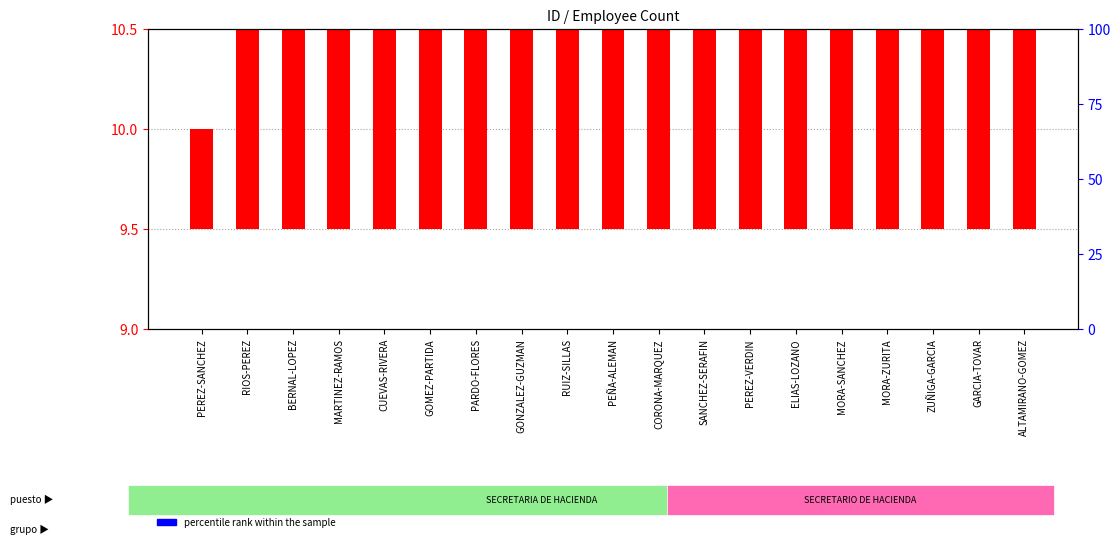

How many data points does each series have?

19